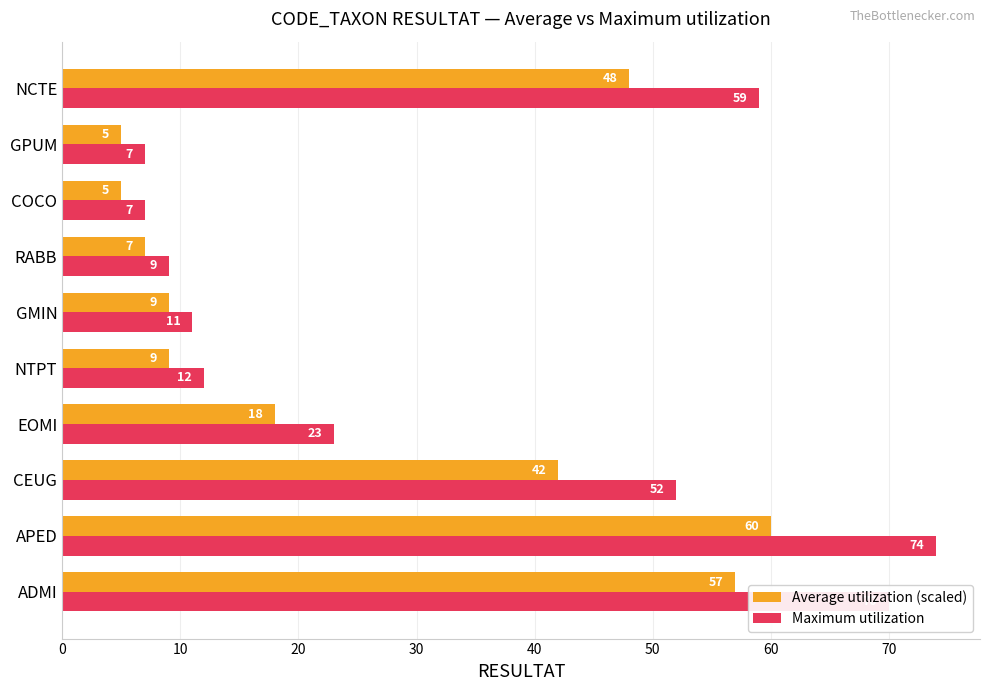

The Maximum utilization series shows 12 at EOMI. True or false?

False